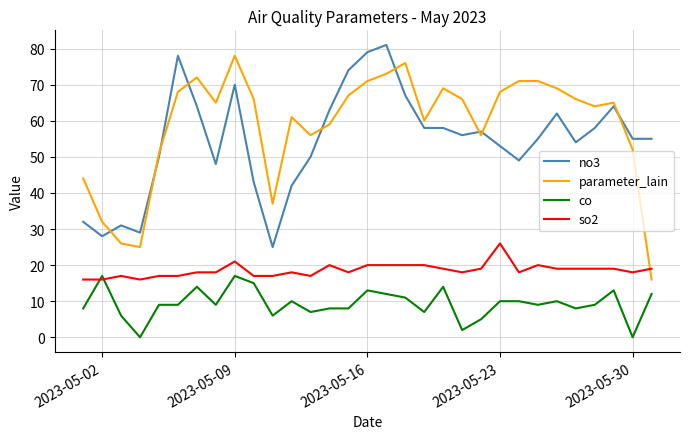

What is the greatest value displayed?

81